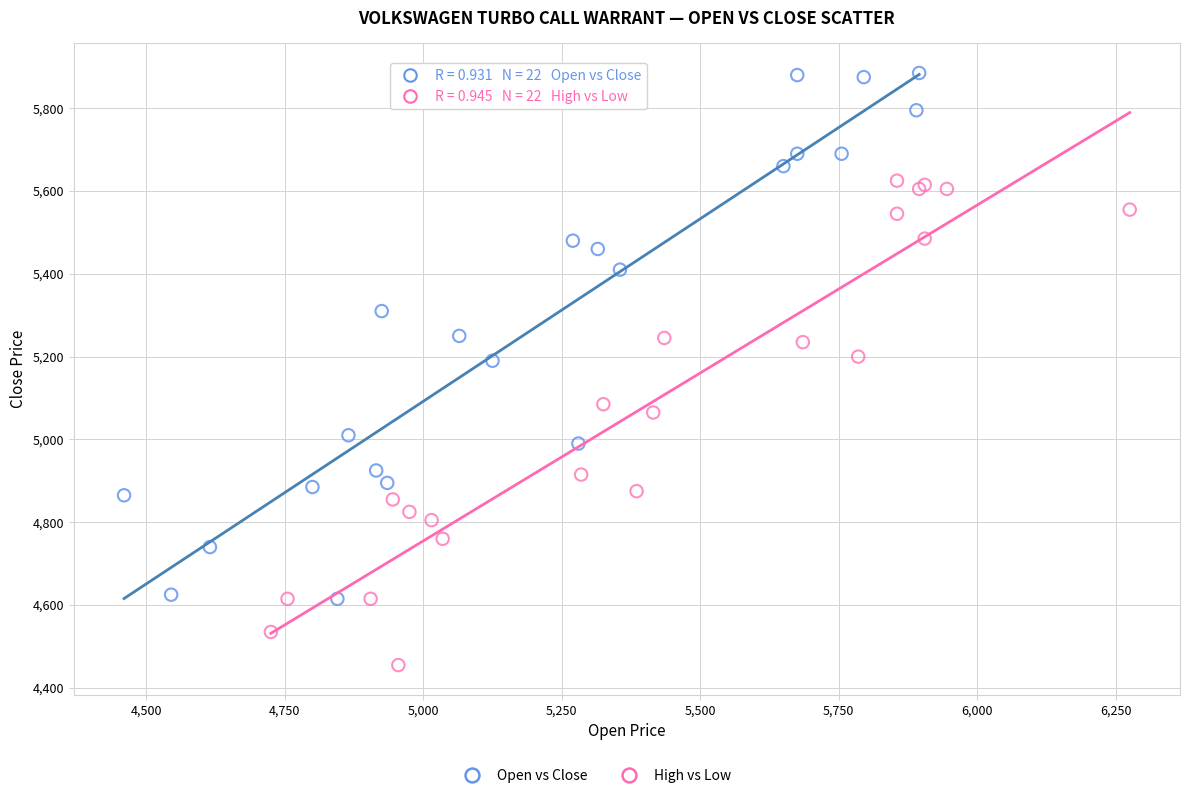

Which series contains the highest Y value?

Open vs Close